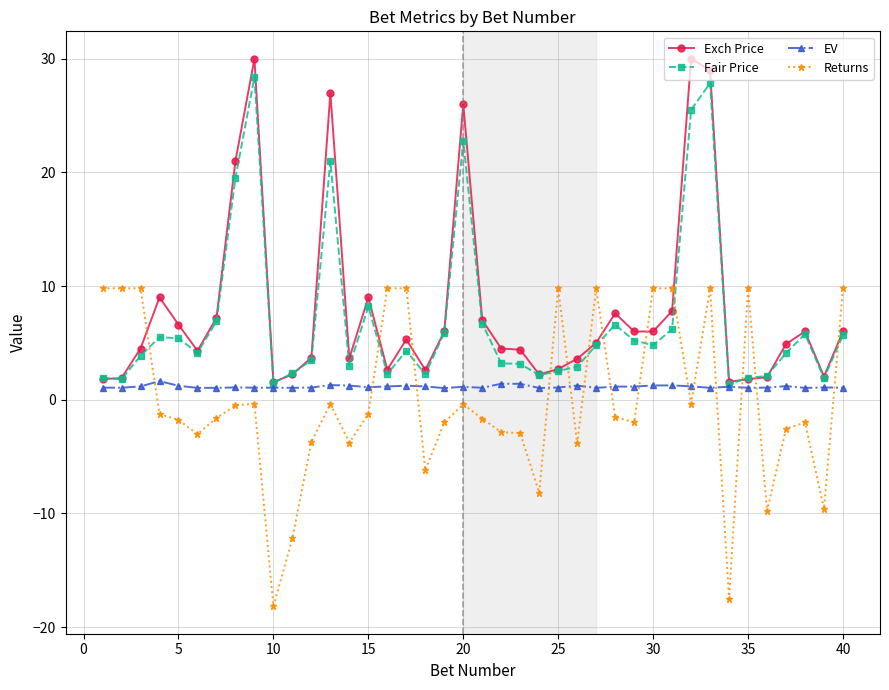

How many lines are shown in the chart?

4